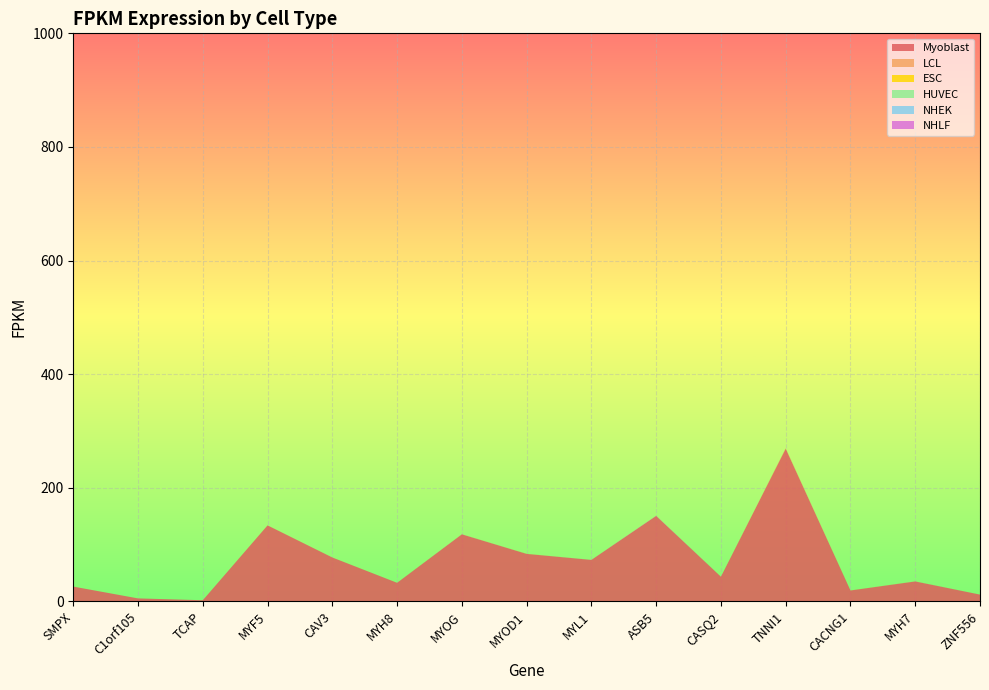

Reading left to right, extract all data points from this chart.

Myoblast: 26.1	5.3	2.1	133.8	77.3	32.7	118.0	83.6	73.0	150.4	43.4	268.8	19.2	35.1	11.9
LCL: 0.0	0.0	0.0	0.0	0.0	0.0	0.1	0.0	0.1	0.0	0.0	0.3	0.0	0.1	0.0
ESC: 0.0	0.0	0.0	0.0	0.0	0.0	0.1	0.1	0.0	0.0	0.0	0.4	0.1	0.0	0.0
HUVEC: 0.0	0.0	0.0	0.0	0.0	0.0	0.0	0.0	0.0	0.0	0.0	0.0	0.0	0.0	0.0
NHEK: 0.0	0.0	0.0	0.0	0.0	0.0	0.1	0.0	0.1	0.1	0.0	0.2	0.0	0.0	0.0
NHLF: 0.0	0.0	0.0	0.0	0.0	0.0	0.0	0.0	0.0	0.3	0.0	0.0	0.0	0.0	0.0